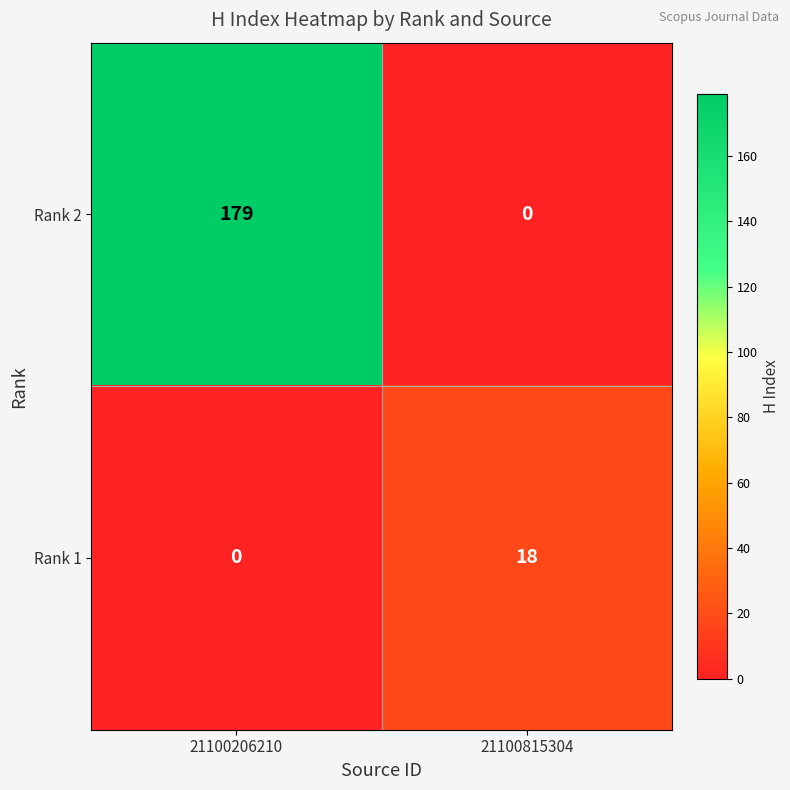

What is the difference between the highest and lowest values at 21100206210?

179